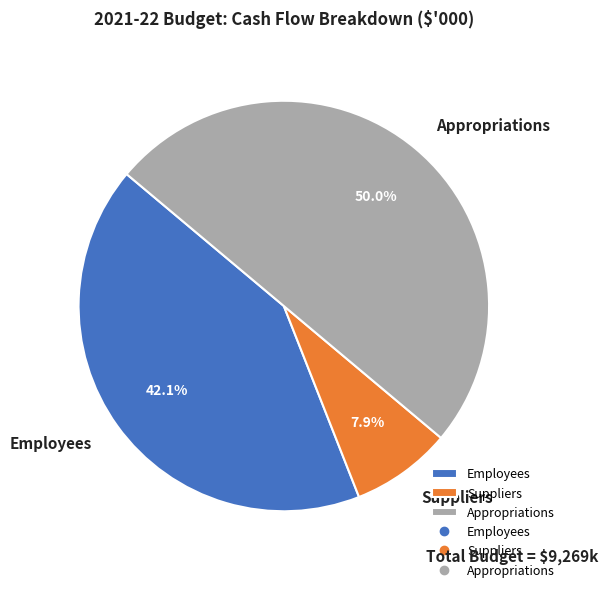

How much of the chart is everything except Employees?

57.9%